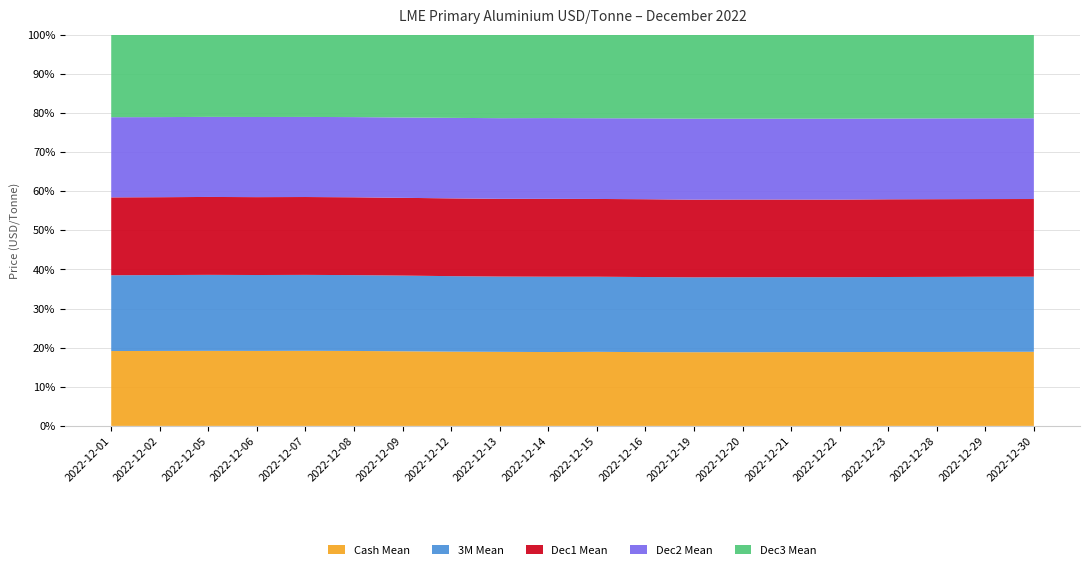

Reading right to left, extract all data points from this chart.

Cash Mean: 2022-12-30=2360.2	2022-12-29=2371.2	2022-12-28=2342.5	2022-12-23=2341.8	2022-12-22=2361.5	2022-12-21=2356.0	2022-12-20=2329.2	2022-12-19=2326.0	2022-12-16=2353.5	2022-12-15=2395.5	2022-12-14=2379.2	2022-12-13=2387.5	2022-12-12=2389.8	2022-12-09=2453.2	2022-12-08=2468.0	2022-12-07=2450.2	2022-12-06=2460.8	2022-12-05=2484.8	2022-12-02=2448.2	2022-12-01=2430.2
3M Mean: 2022-12-30=2391.5	2022-12-29=2398.5	2022-12-28=2377.0	2022-12-23=2372.0	2022-12-22=2396.0	2022-12-21=2391.0	2022-12-20=2370.5	2022-12-19=2363.8	2022-12-16=2397.0	2022-12-15=2429.0	2022-12-14=2427.5	2022-12-13=2427.5	2022-12-12=2429.0	2022-12-09=2487.8	2022-12-08=2497.0	2022-12-07=2476.8	2022-12-06=2490.2	2022-12-05=2516.0	2022-12-02=2478.0	2022-12-01=2460.0
Dec1 Mean: 2022-12-30=2472.5	2022-12-29=2482.5	2022-12-28=2460.5	2022-12-23=2459.5	2022-12-22=2482.5	2022-12-21=2477.5	2022-12-20=2455.5	2022-12-19=2450.5	2022-12-16=2482.5	2022-12-15=2514.5	2022-12-14=2507.5	2022-12-13=2505.5	2022-12-12=2502.5	2022-12-09=2555.5	2022-12-08=2562.5	2022-12-07=2540.5	2022-12-06=2555.5	2022-12-05=2579.5	2022-12-02=2542.5	2022-12-01=2527.5
Dec2 Mean: 2022-12-30=2570.5	2022-12-29=2582.5	2022-12-28=2559.5	2022-12-23=2555.5	2022-12-22=2587.5	2022-12-21=2580.5	2022-12-20=2555.5	2022-12-19=2555.5	2022-12-16=2579.5	2022-12-15=2610.5	2022-12-14=2602.5	2022-12-13=2600.5	2022-12-12=2590.5	2022-12-09=2640.5	2022-12-08=2640.5	2022-12-07=2612.5	2022-12-06=2629.5	2022-12-05=2650.5	2022-12-02=2615.5	2022-12-01=2602.5
Dec3 Mean: 2022-12-30=2660.5	2022-12-29=2672.5	2022-12-28=2649.5	2022-12-23=2654.5	2022-12-22=2687.5	2022-12-21=2680.5	2022-12-20=2654.5	2022-12-19=2650.5	2022-12-16=2669.5	2022-12-15=2700.5	2022-12-14=2685.5	2022-12-13=2690.5	2022-12-12=2675.5	2022-12-09=2720.5	2022-12-08=2712.5	2022-12-07=2682.5	2022-12-06=2699.5	2022-12-05=2720.5	2022-12-02=2690.5	2022-12-01=2677.5